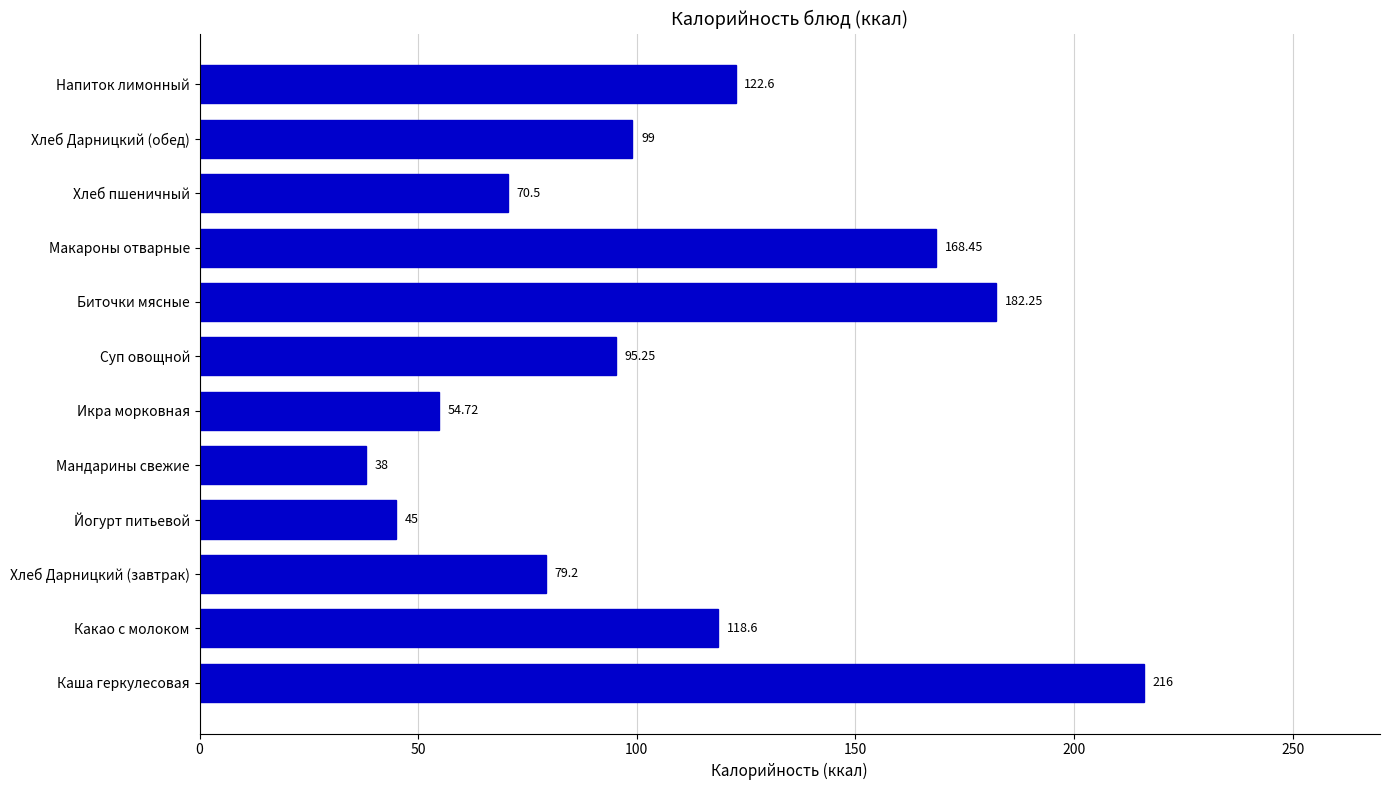

Rank the categories by value from lowest to highest.

Мандарины свежие, Йогурт питьевой, Икра морковная, Хлеб пшеничный, Хлеб Дарницкий (завтрак), Суп овощной, Хлеб Дарницкий (обед), Какао с молоком, Напиток лимонный, Макароны отварные, Биточки мясные, Каша геркулесовая